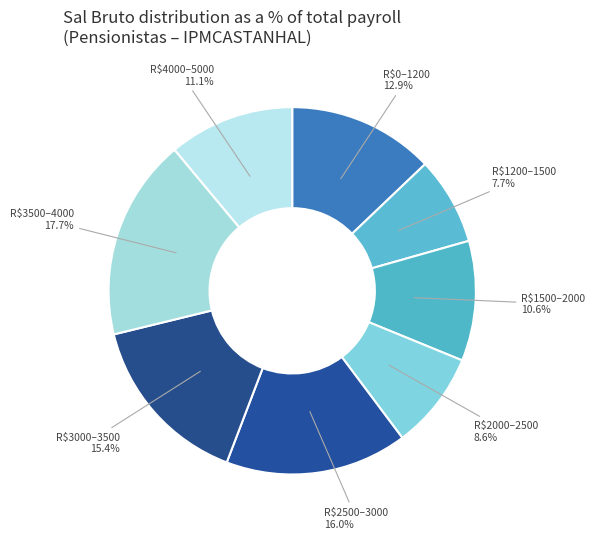

Count the number of slices in the pie.

8